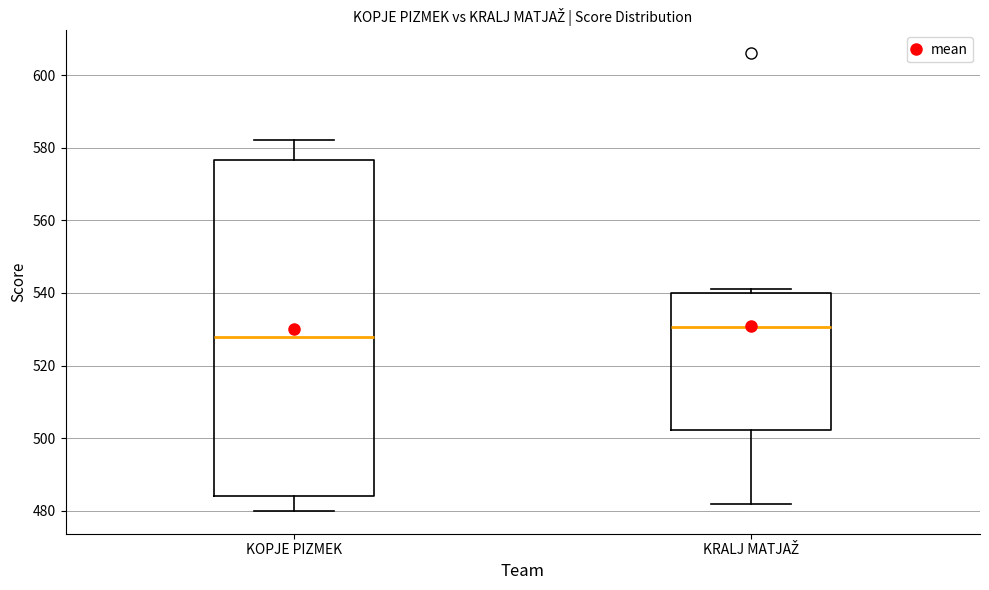

Where is the lower edge of the box for KOPJE PIZMEK on the y-axis? The values are not printed on the chart, so give them approximately, as read against the axis.

484